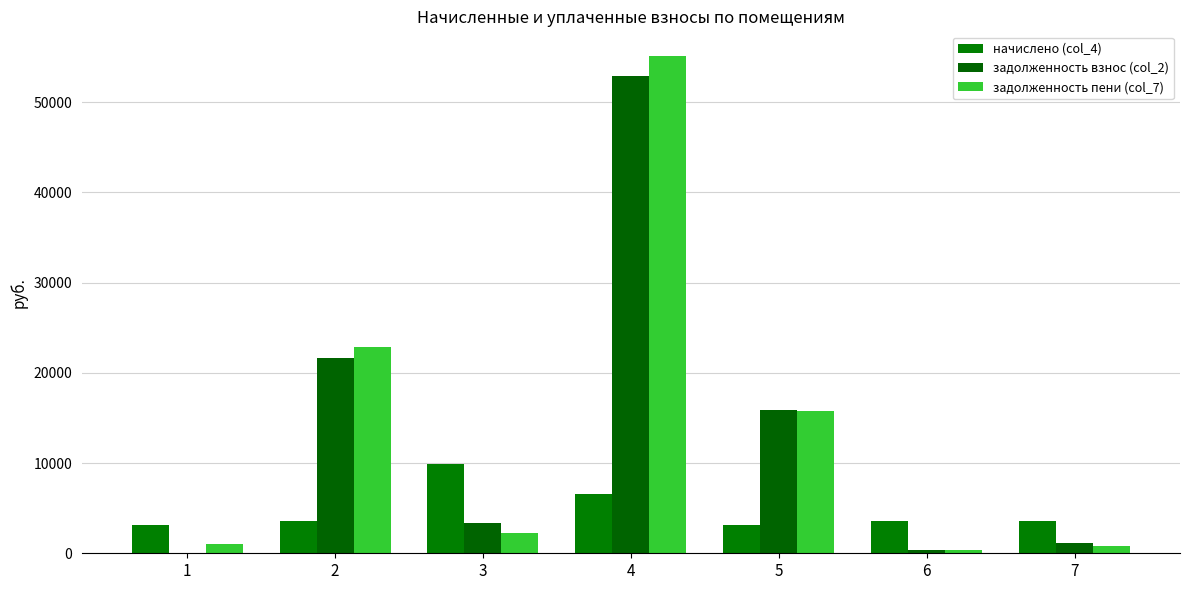

What is the sum of the задолженность пени (col_7) values at 1 and 5?

16770.0